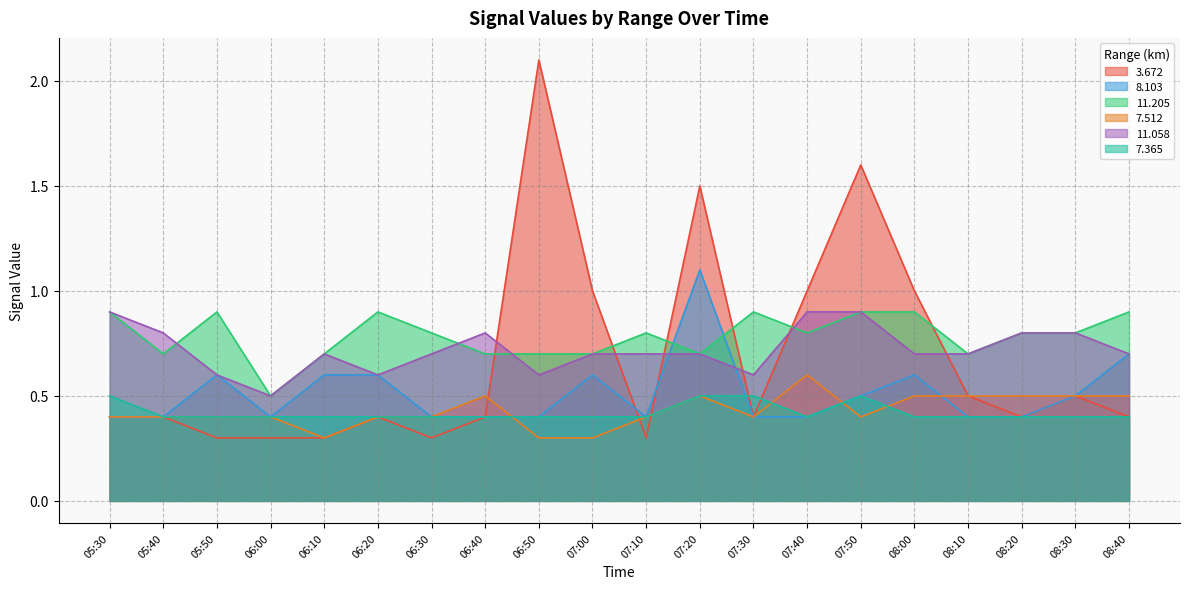

Does the chart have visible grid lines?

Yes